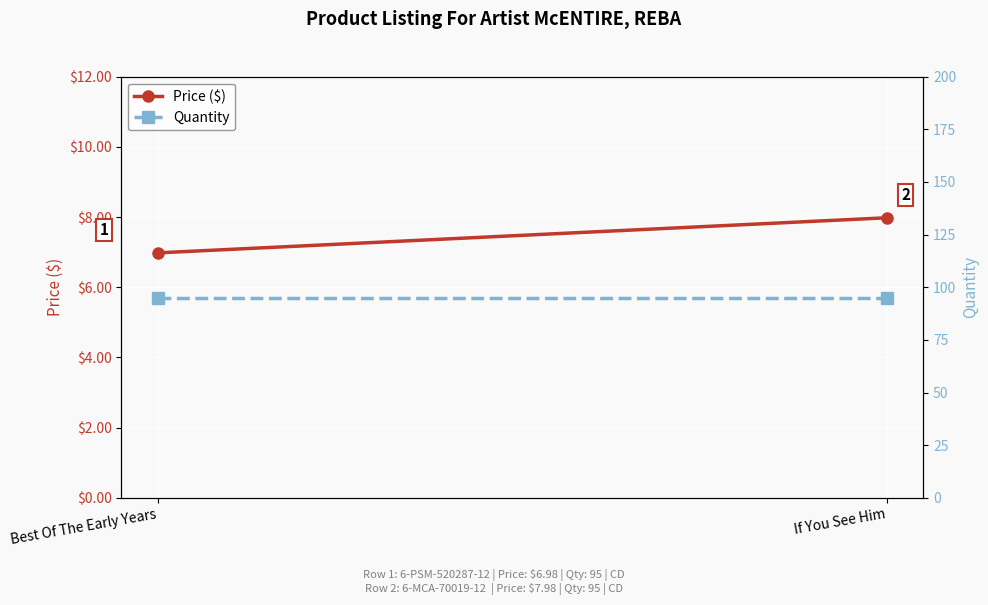

At how many categories does at least one series exceed 46?

2